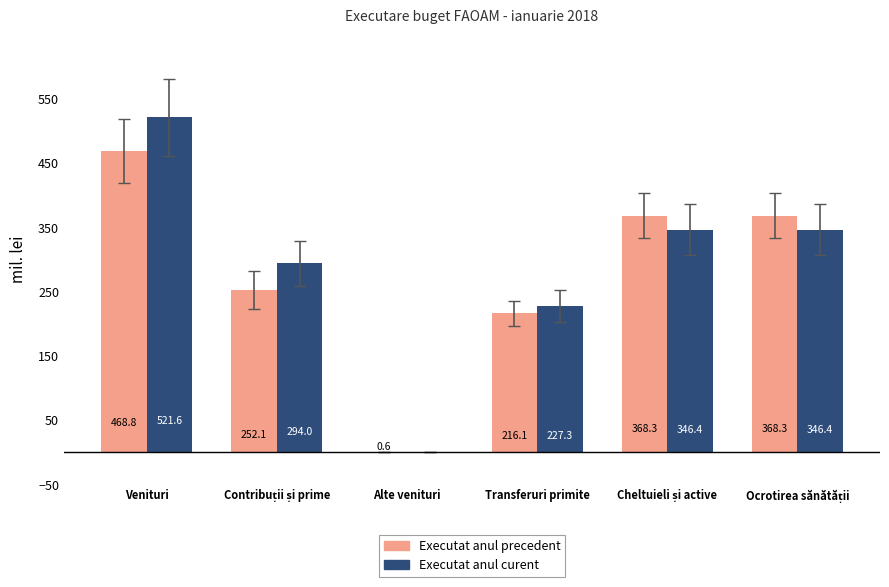

What is the sum of all Executat anul curent values?

1736.0